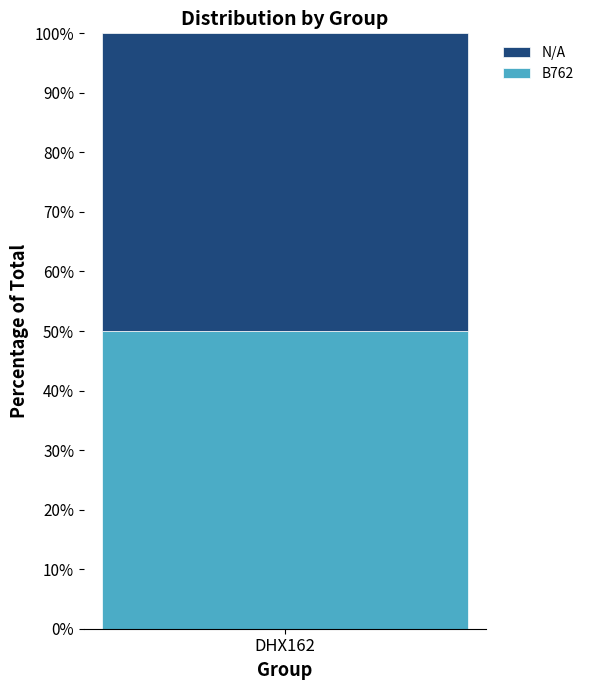

Which has a higher value, B762 or N/A?

B762